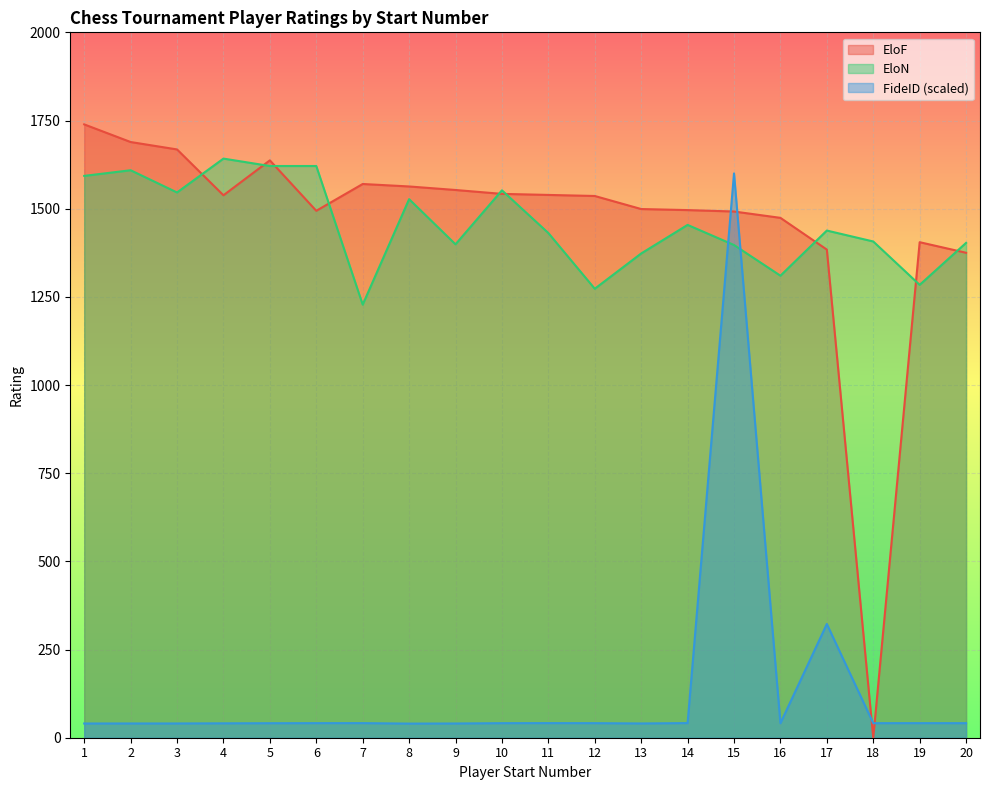

How many interior local valleys does the FideID series have?

5